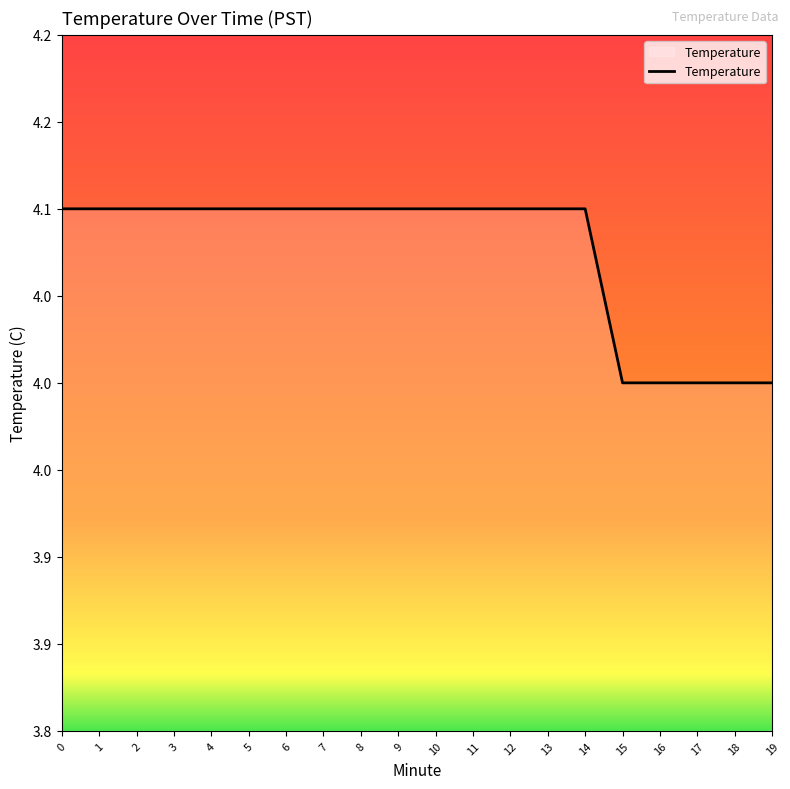

Does the chart have visible grid lines?

No